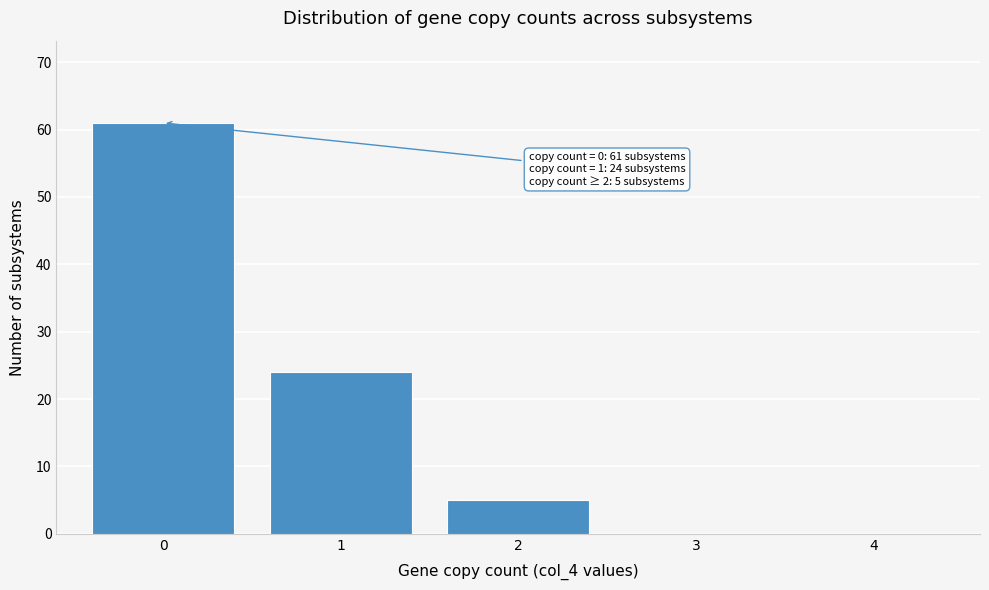

Reading left to right, extract all data points from this chart.

0=61	1=24	2=5	3=0	4=0